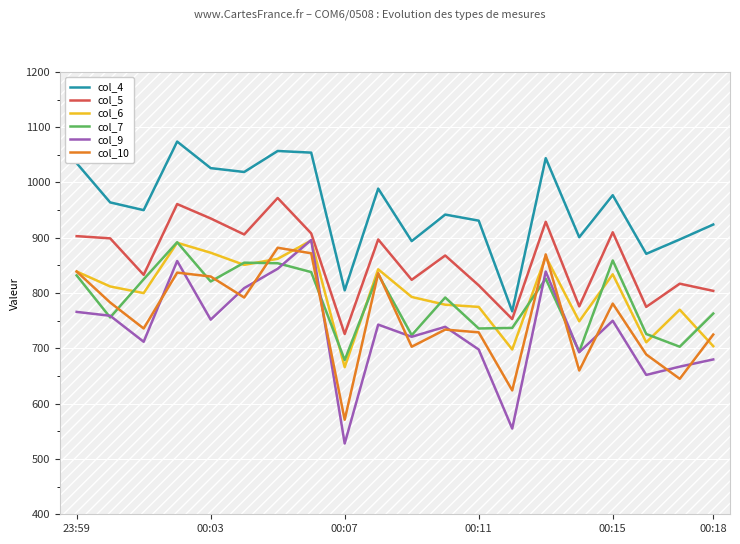

What is the difference between the maximum and minimum values in the col_5 series?

246